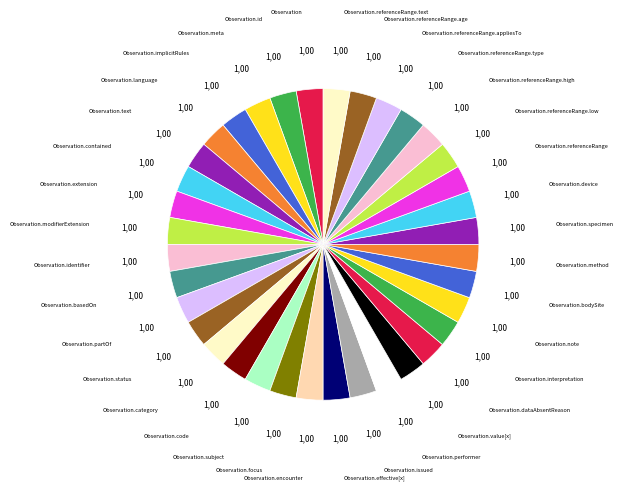

Combined, do Observation.contained and Observation.device account for over 50%?

No